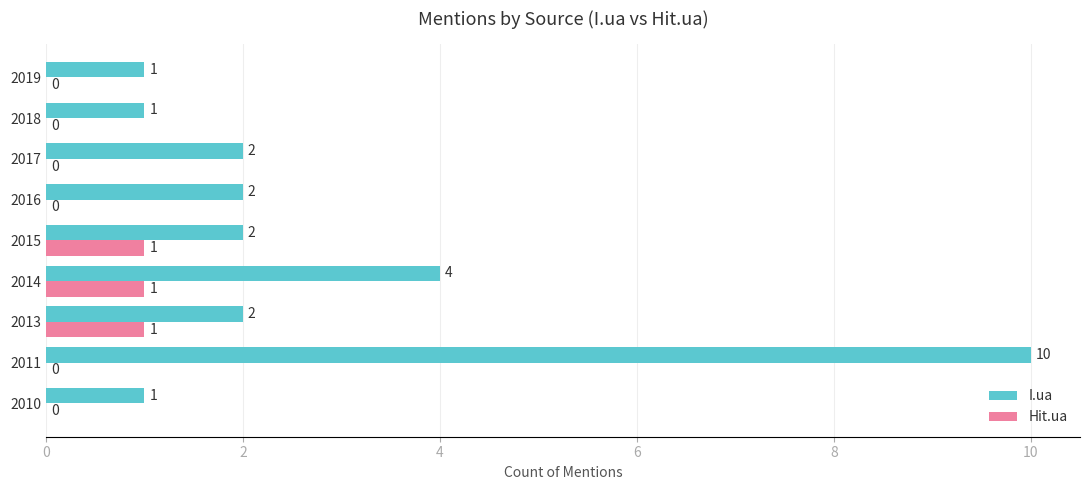

What is the sum of the I.ua values at 2019 and 2017?

3